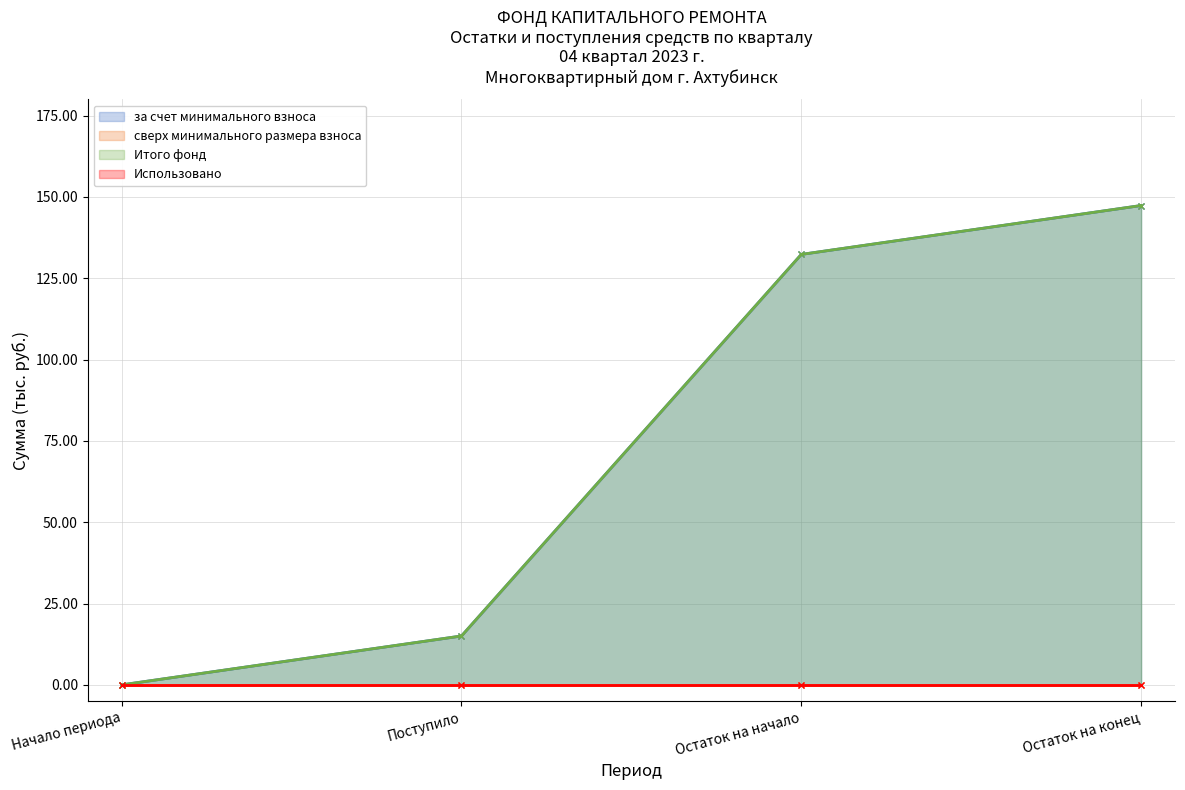

What is the value of the Итого фонд point at the 4th from the left?

147.4